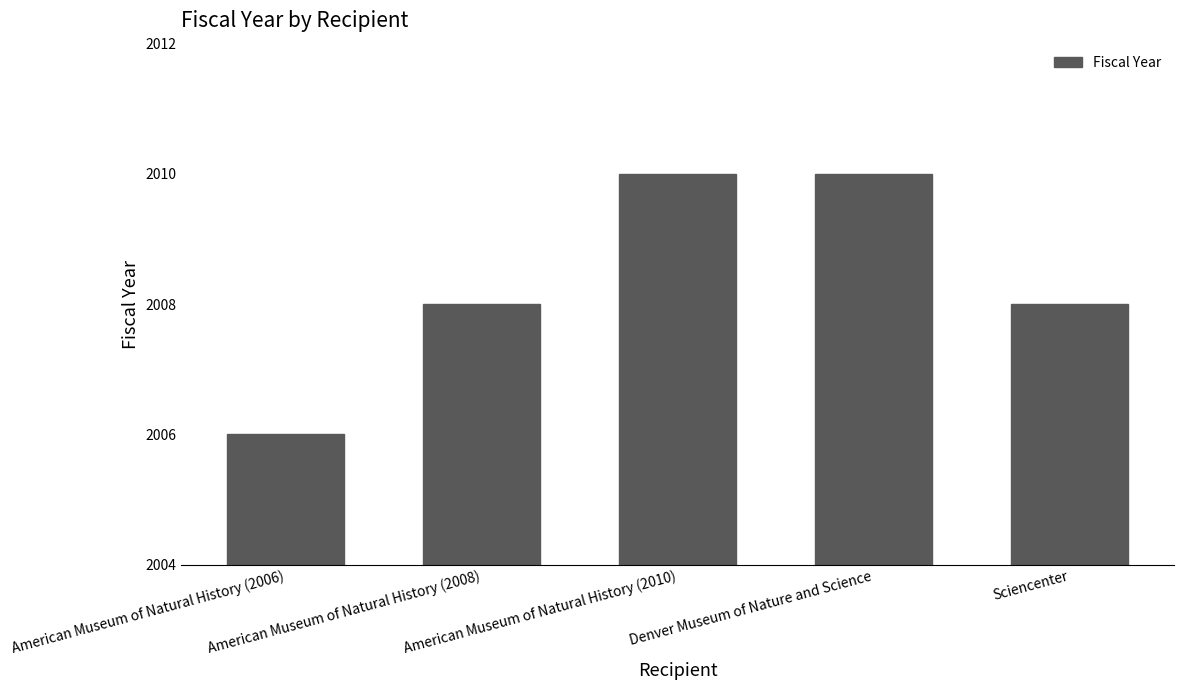

What is the difference between the maximum and minimum values?

4